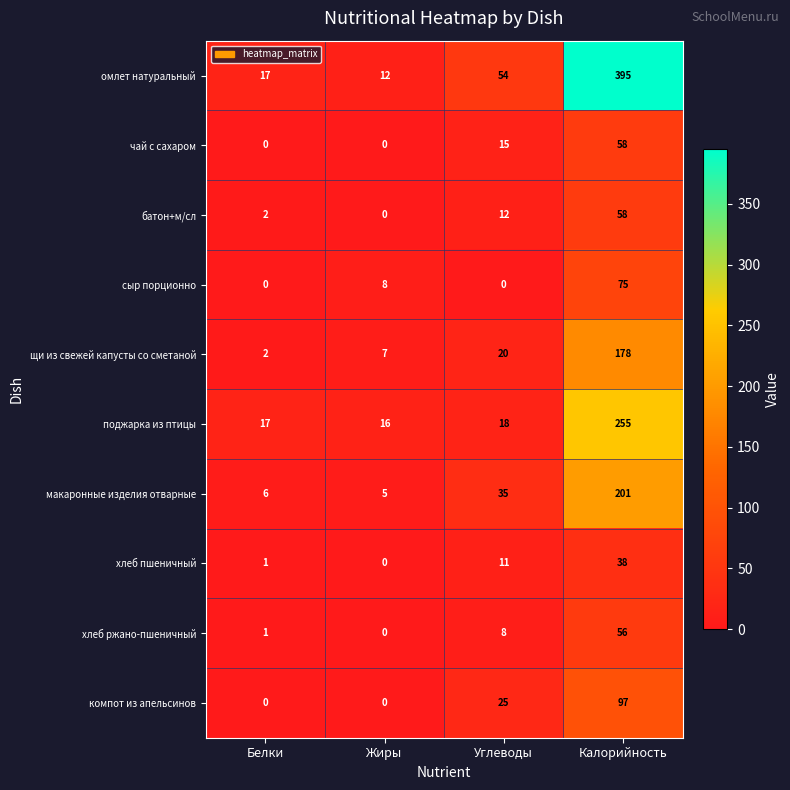

What is the approximate value of хлеб ржано-пшеничный at Углеводы, to the nearest 10?

10